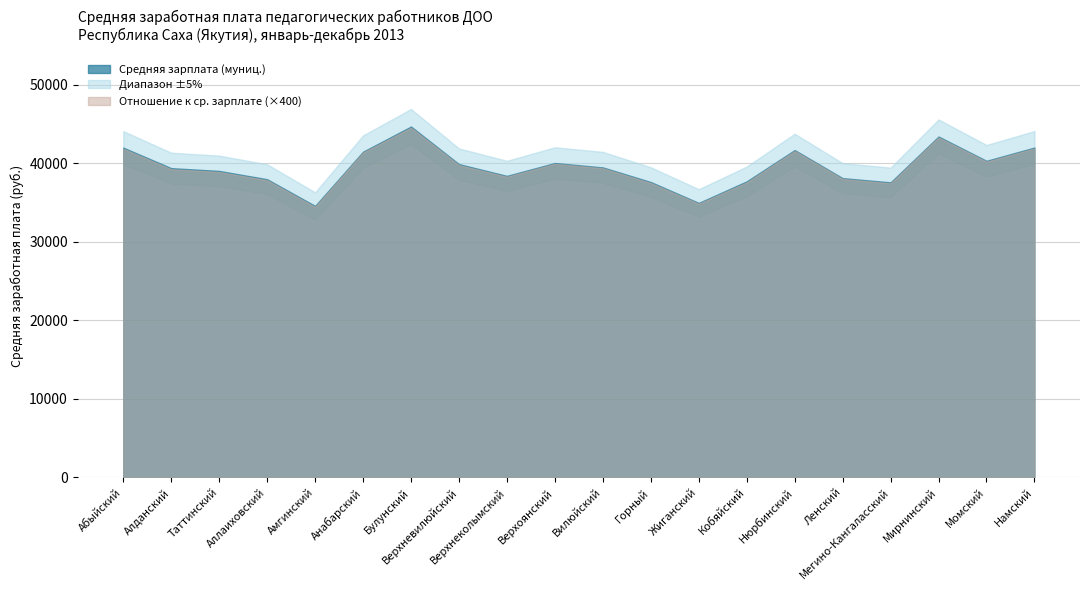

True or false: Средняя зарплата (муниц.) and Отношение к ср. зарплате (муниц.) intersect in this chart.

False